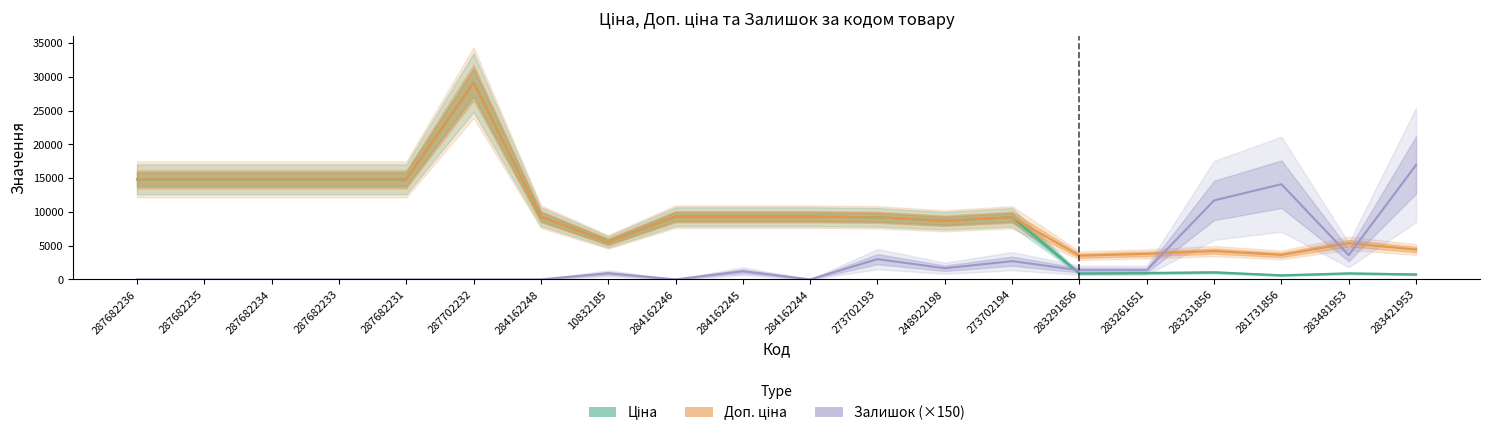

Where is the first local minimum for Залишок (×150)?

284162246